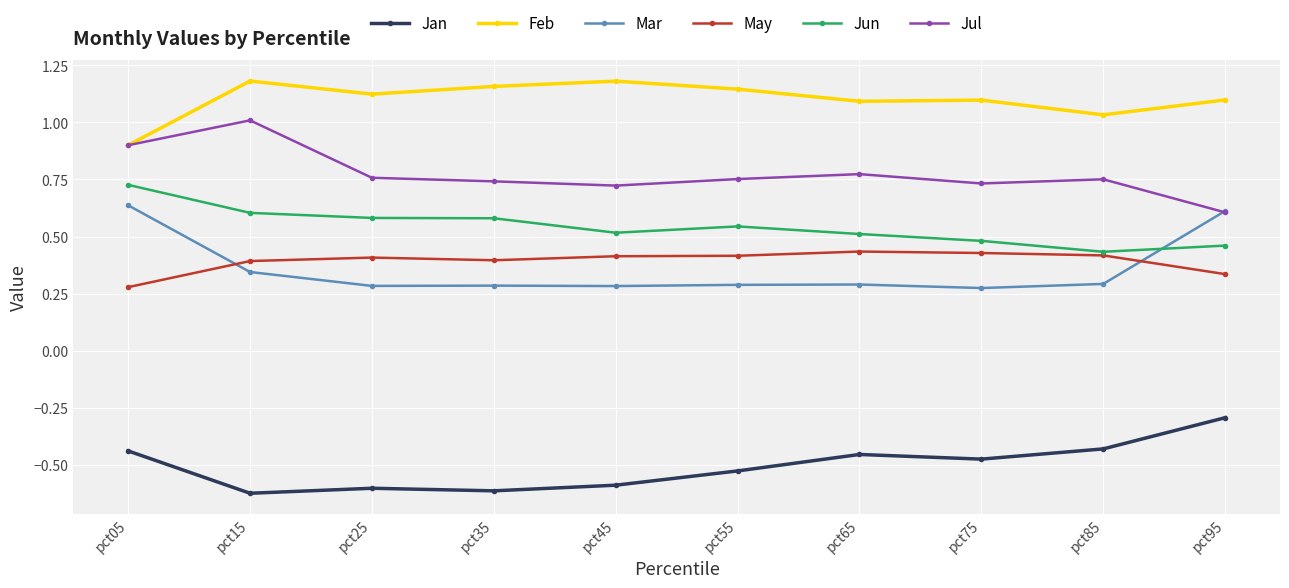

How many lines are shown in the chart?

6